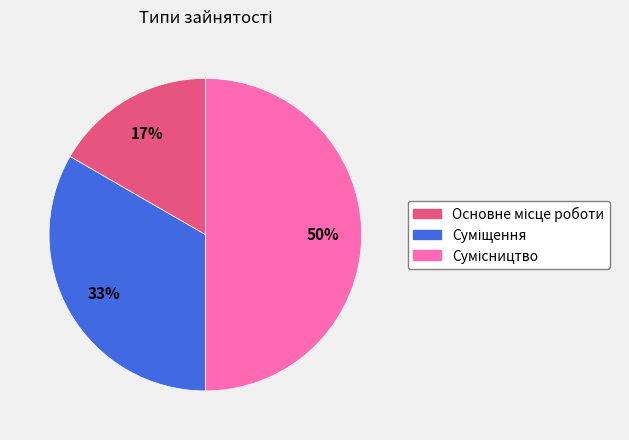

To the nearest percent, what is the difference between the largest and smallest slice percentages?

33%